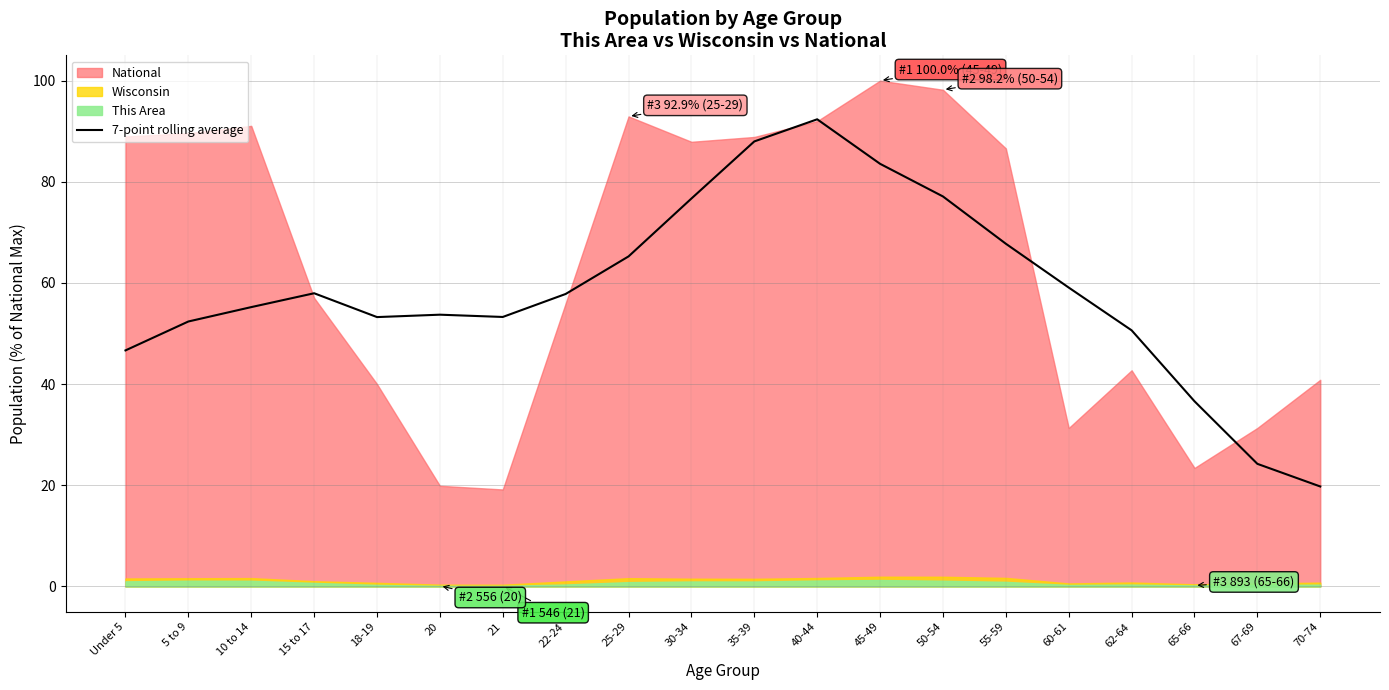

Read the value at 22-24.

57.8